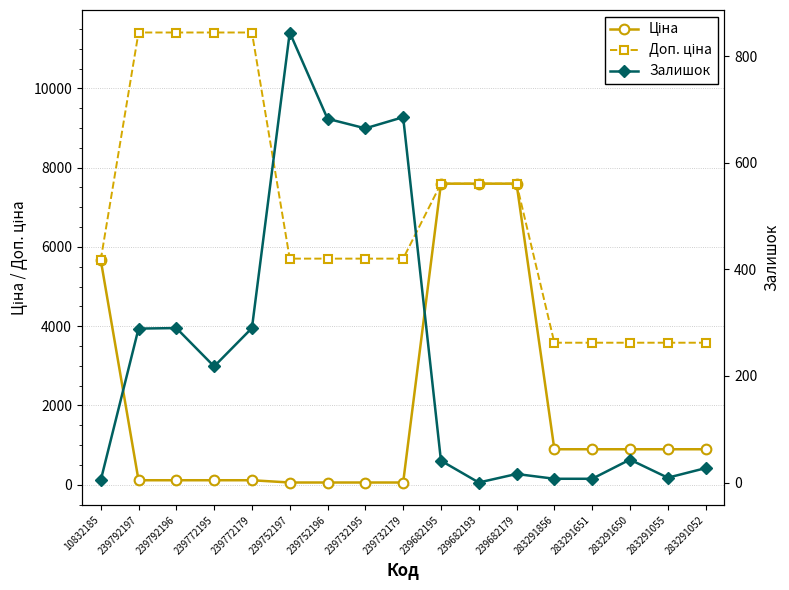

What position from the right is 239792196?

15